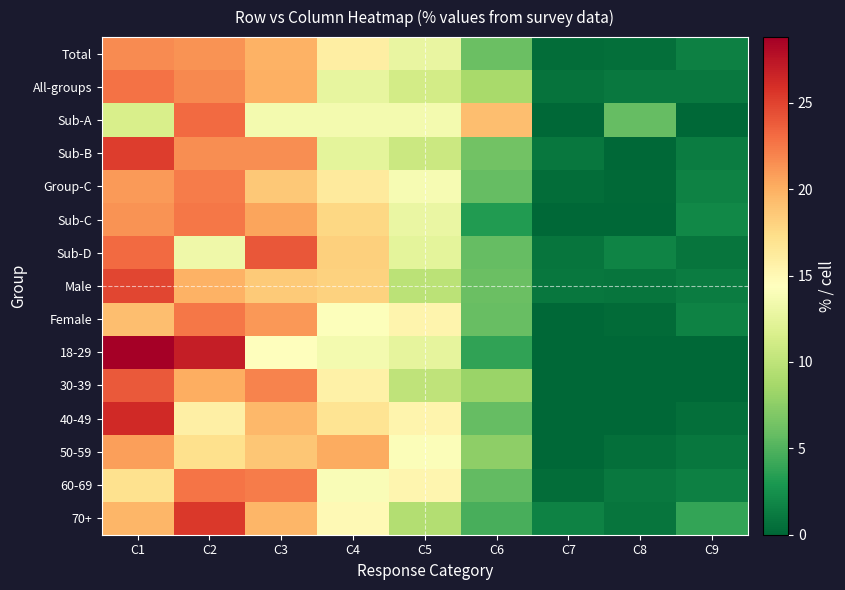

List the series in order of their peak value, highest first.

18-29, 40-49, 70+, Sub-B, Male, Sub-D, 30-39, Sub-A, All-groups, 60-69, Sub-C, Female, Group-C, Total, 50-59